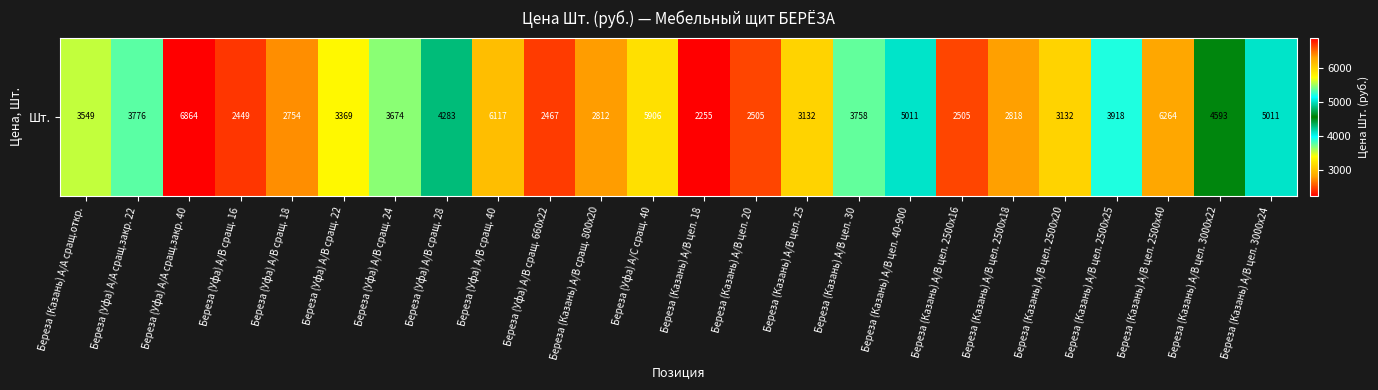

Which has a higher value, Береза (Уфа) А/В сращ. 16 or Береза (Казань) А/В цел. 2500х40?

Береза (Казань) А/В цел. 2500х40